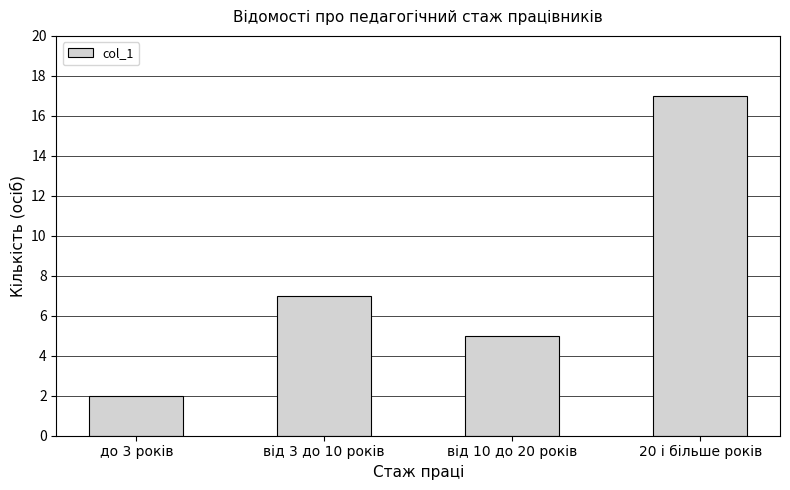

Reading left to right, what are all the values shown in this chart?

2	7	5	17